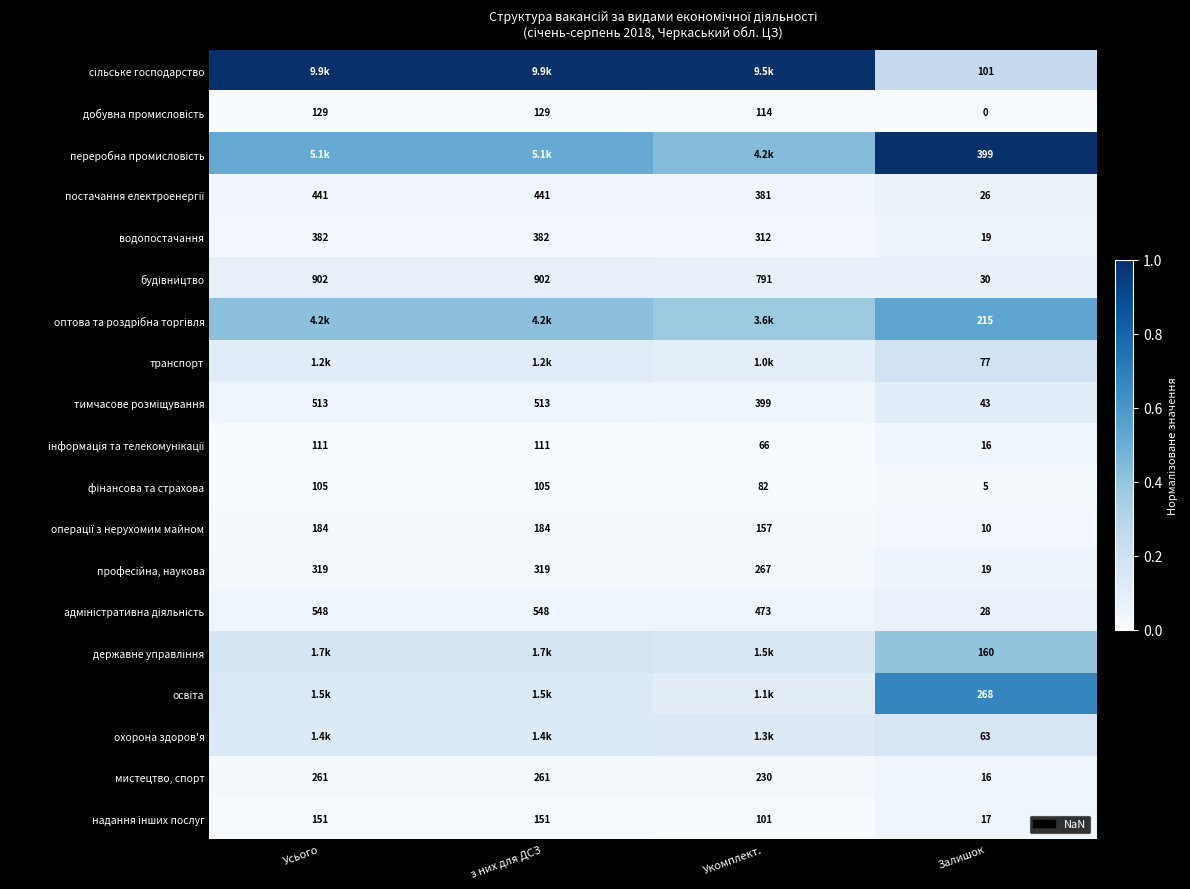

Which label corresponds to the smallest value in the chart?

Залишок